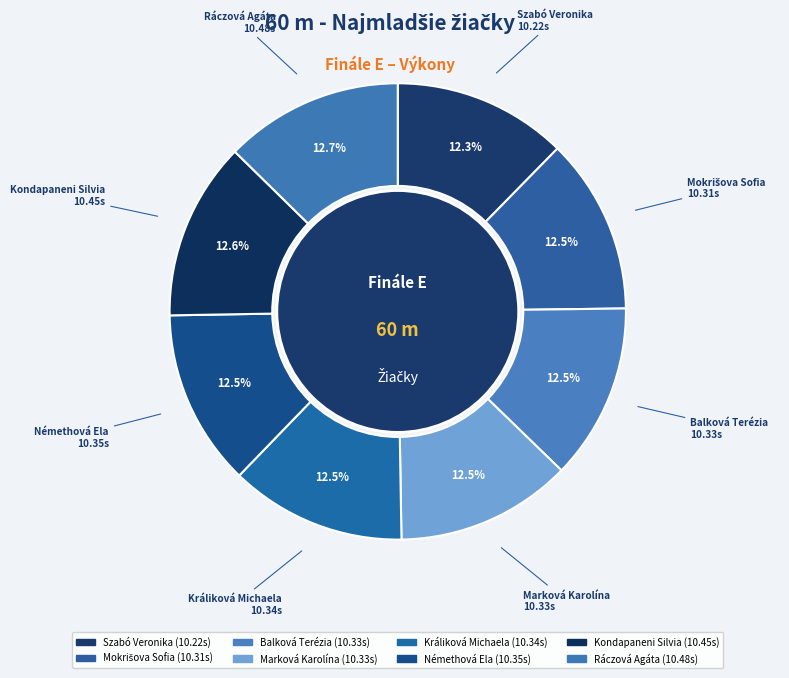

True or false: Kondapaneni Silvia accounts for 1% of the total.

False